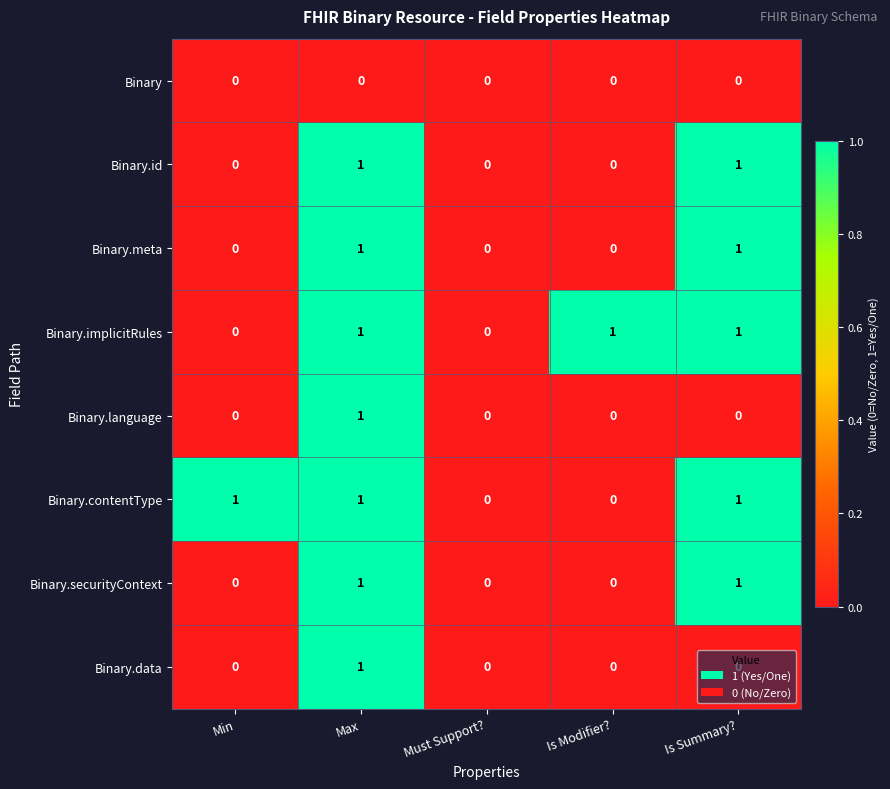

How many Binary.meta values are between 0 and 1?

5